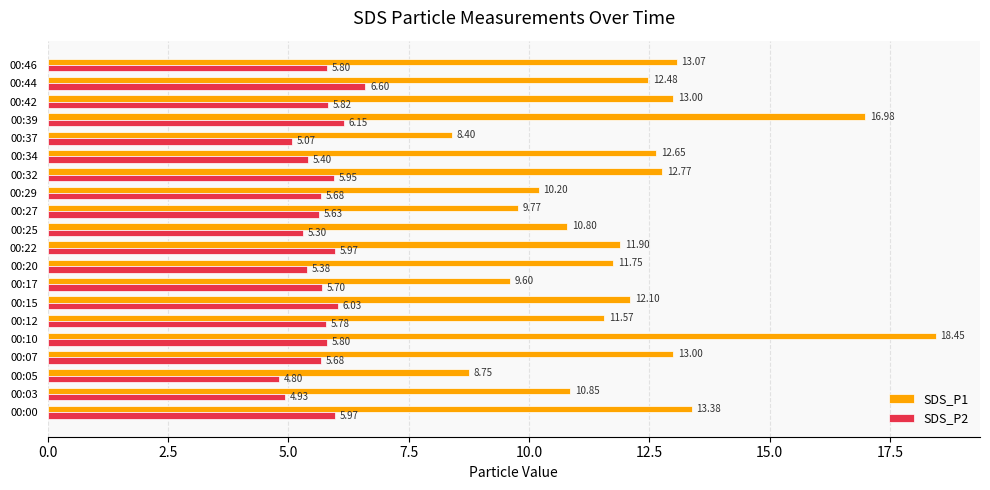

What is the difference between the second highest and second lowest values in the SDS_P2 series?

1.2